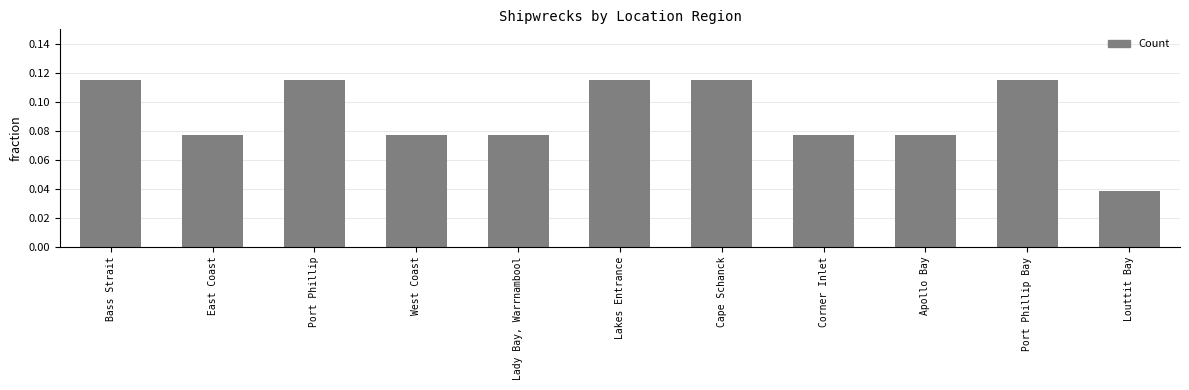

Does the chart contain stacked bars?

No